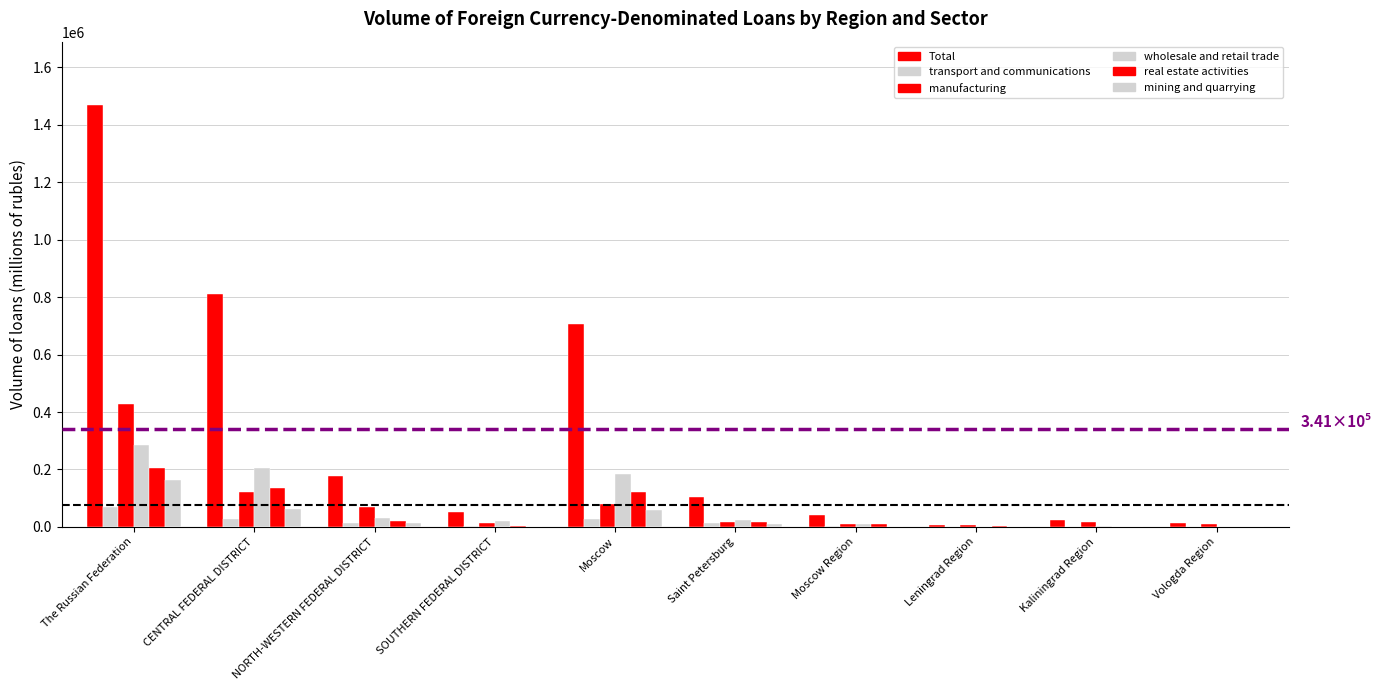

Reading left to right, transcribe all the data shown in this chart.

Total: 1469376	812773	178420	50647	705226	105073	40051	7212	24238	15106
transport and communications: 68171	29192	14242	4318	26181	12943	2603	125	1174	0
manufacturing: 426362	120212	70517	13786	79692	16343	8966	5031	17797	11012
wholesale and retail trade: 285810	205373	30979	18995	183816	25104	11626	205	4495	37
real estate activities: 204560	134764	20202	3734	122993	17853	9544	1710	390	0
mining and quarrying: 162107	61218	13562	368	60326	9736	0	59	9	0